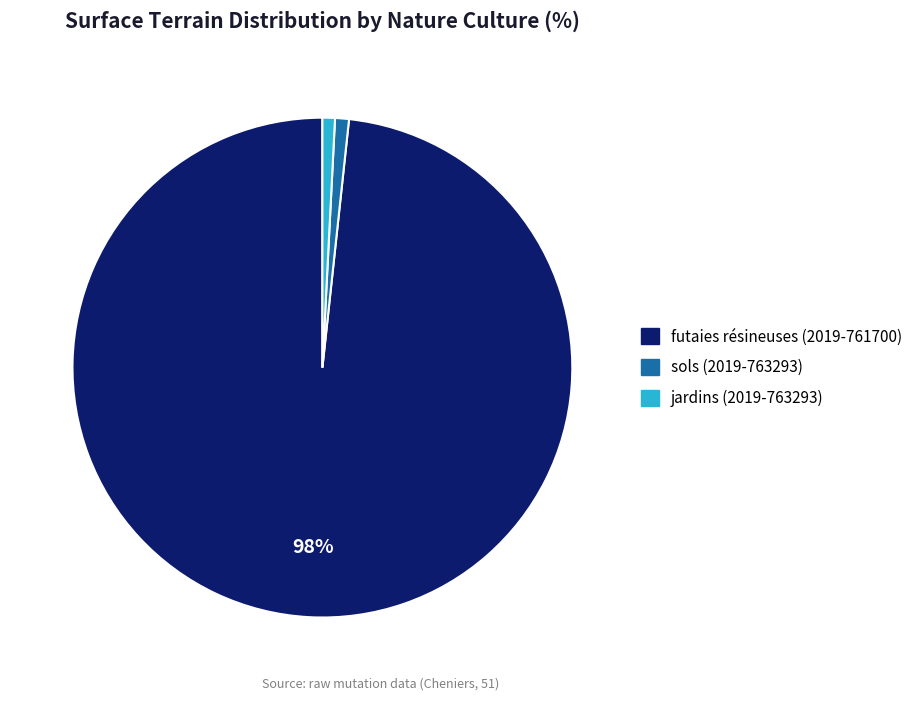

To the nearest percent, what percentage of the pie is sols (2019-763293)?

1%